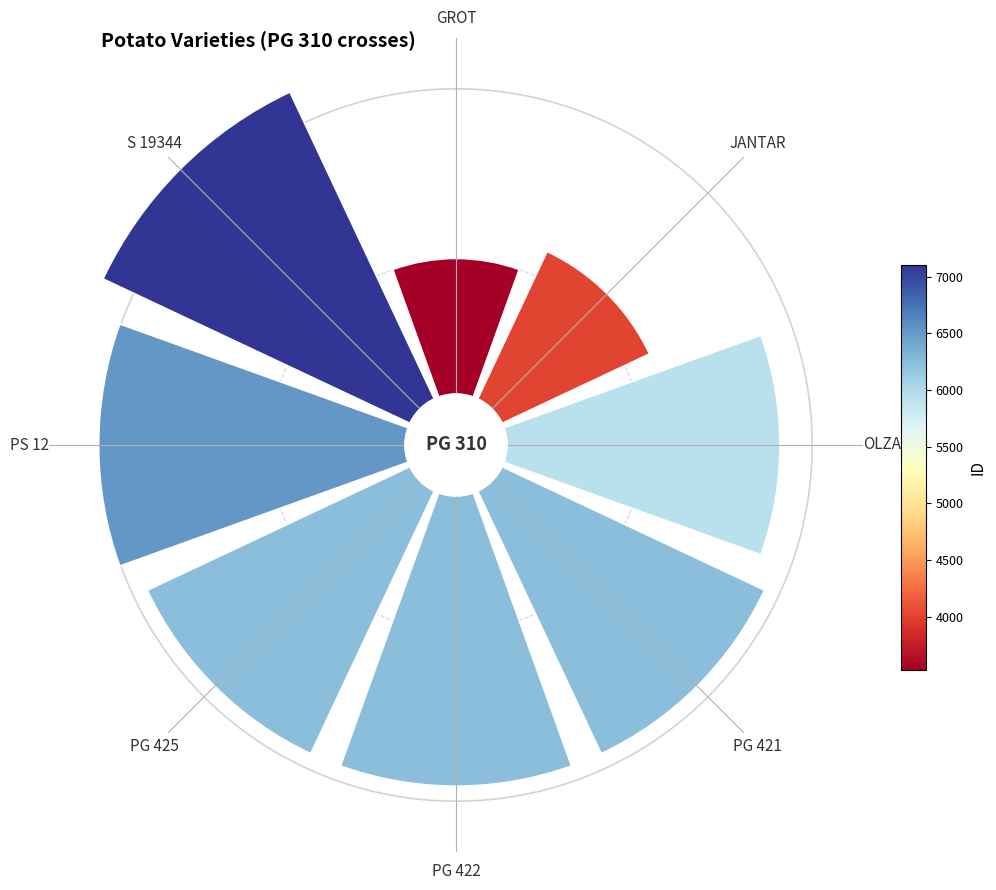

Which category has the biggest portion of the pie?

S 19344